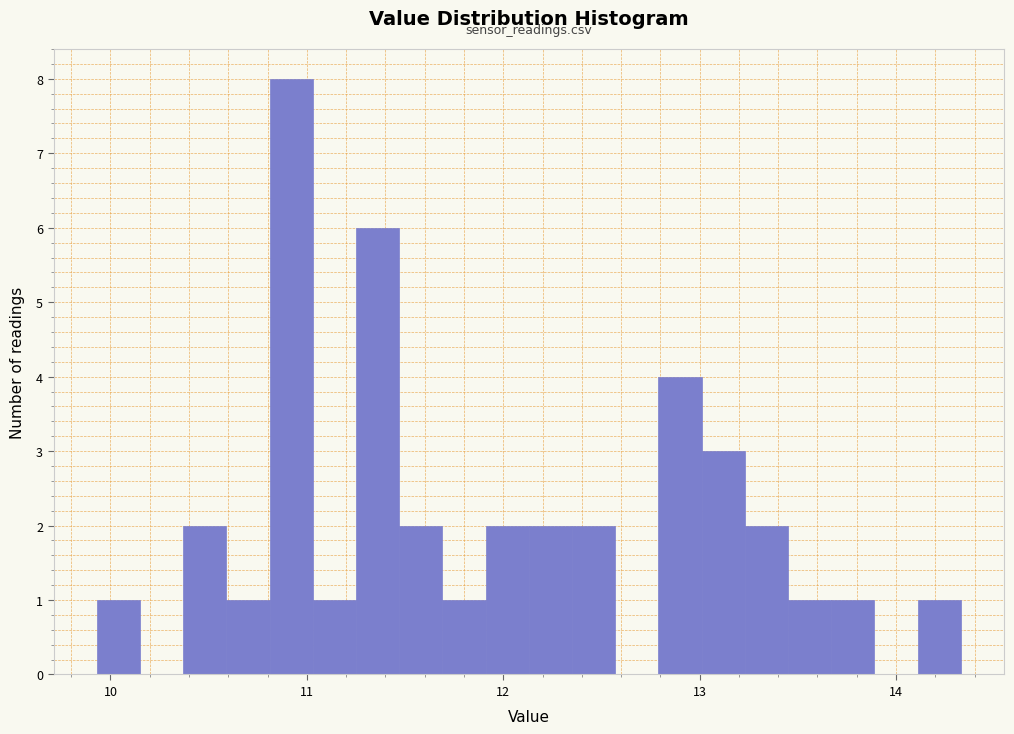

Around what value on the x-axis is the tallest bar? Give the approximate position of its centre, as read against the axis.

10.9